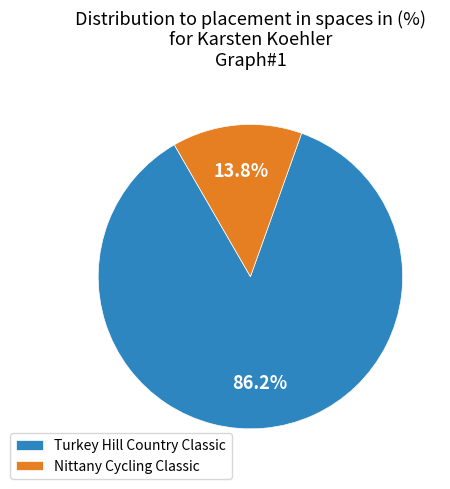

Is there any slice that represents more than half of the pie?

Yes